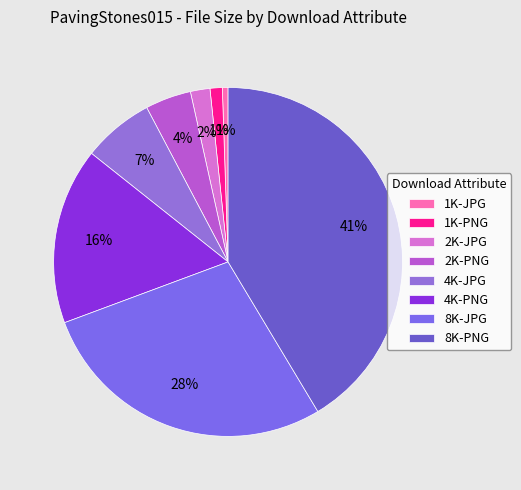

What is the ratio of the value at 2K-JPG to the value at 8K-JPG?

0.1